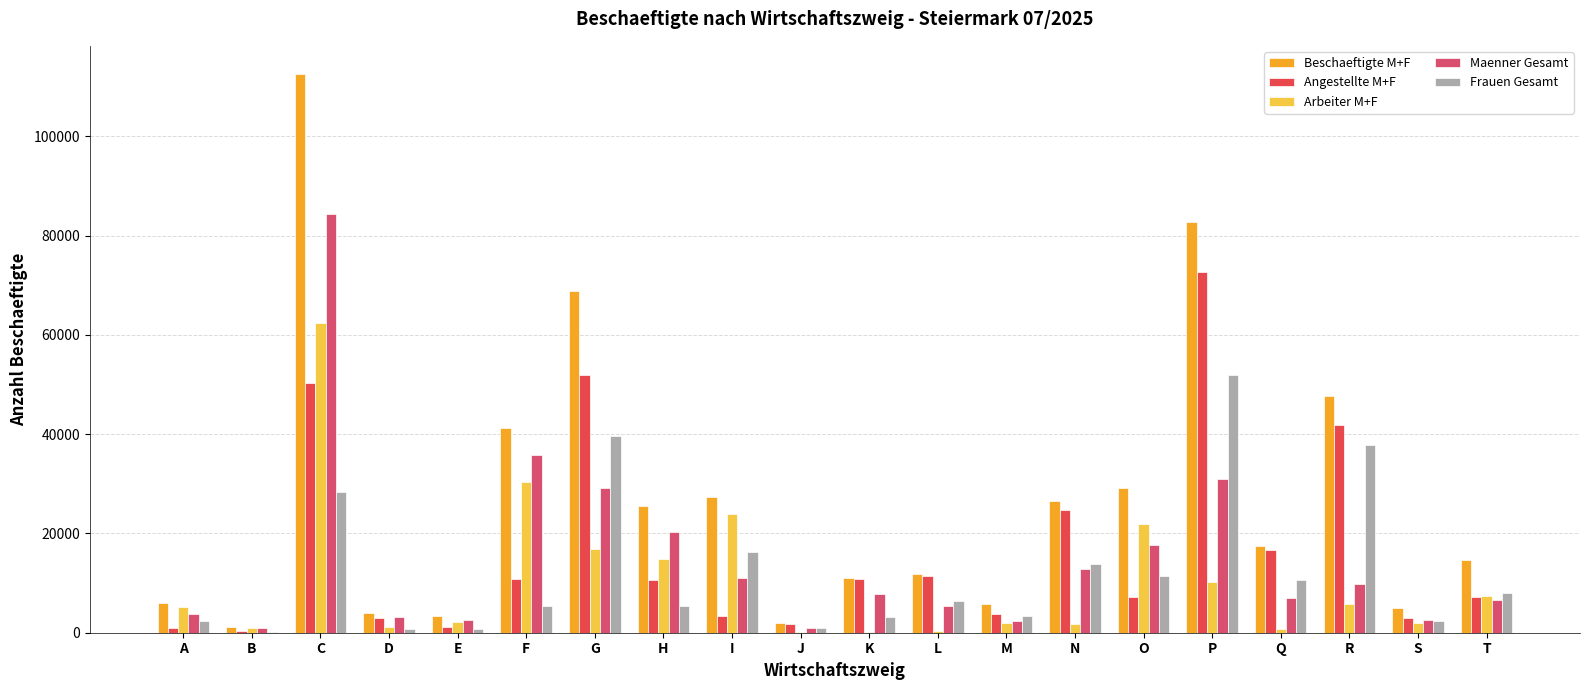

Is it true that Angestellte M+F equals 24803 at N?

True